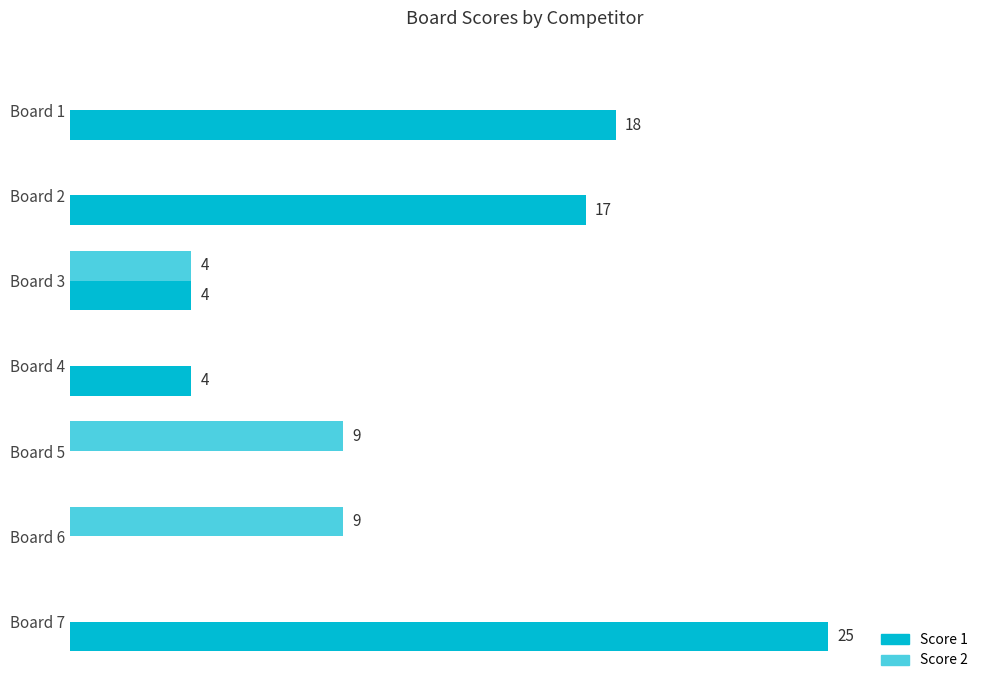

At which label is Score 2 closest to 4?

Board 3